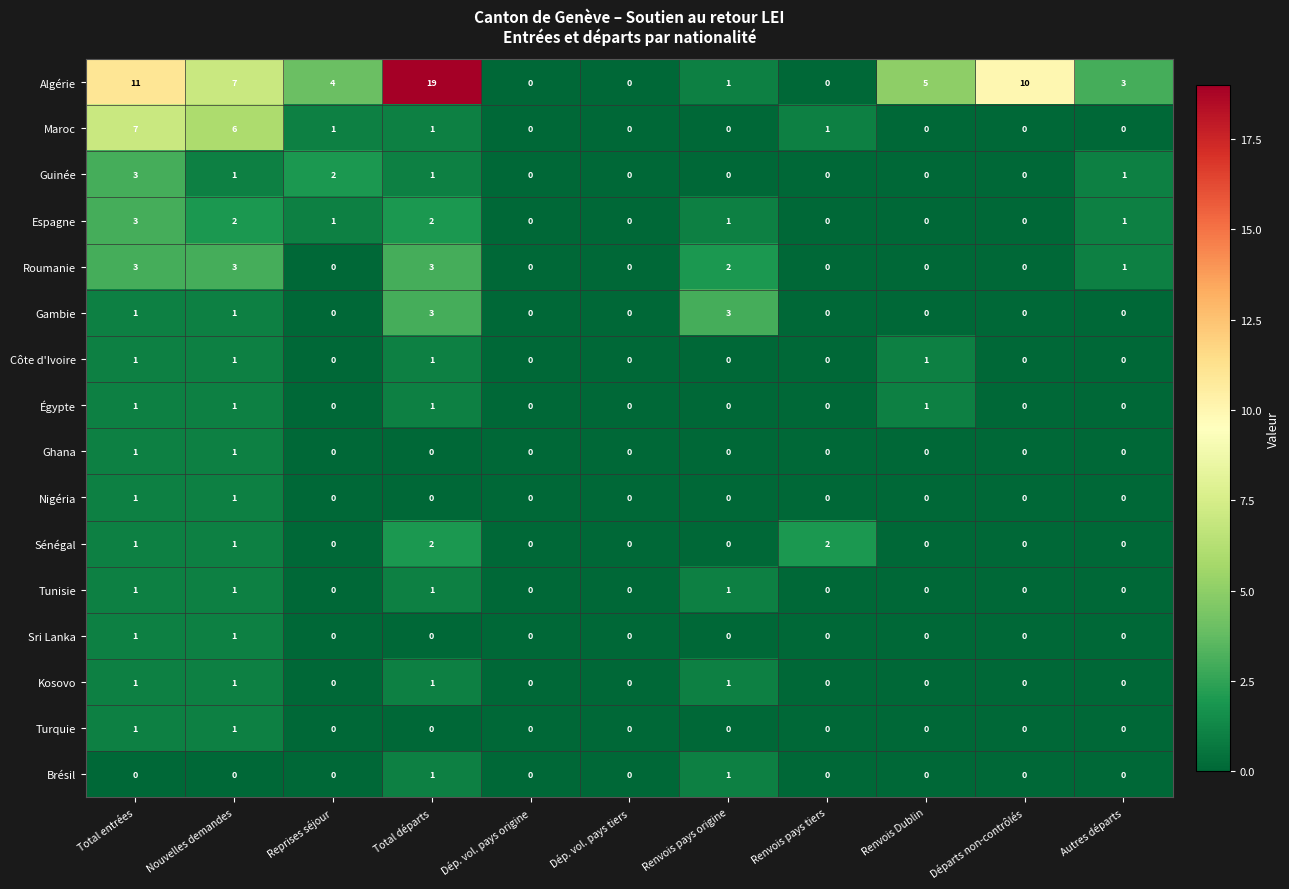

Between Dép. vol. pays origine and Départs non-contrôlés, which series saw the biggest shift?

Algérie